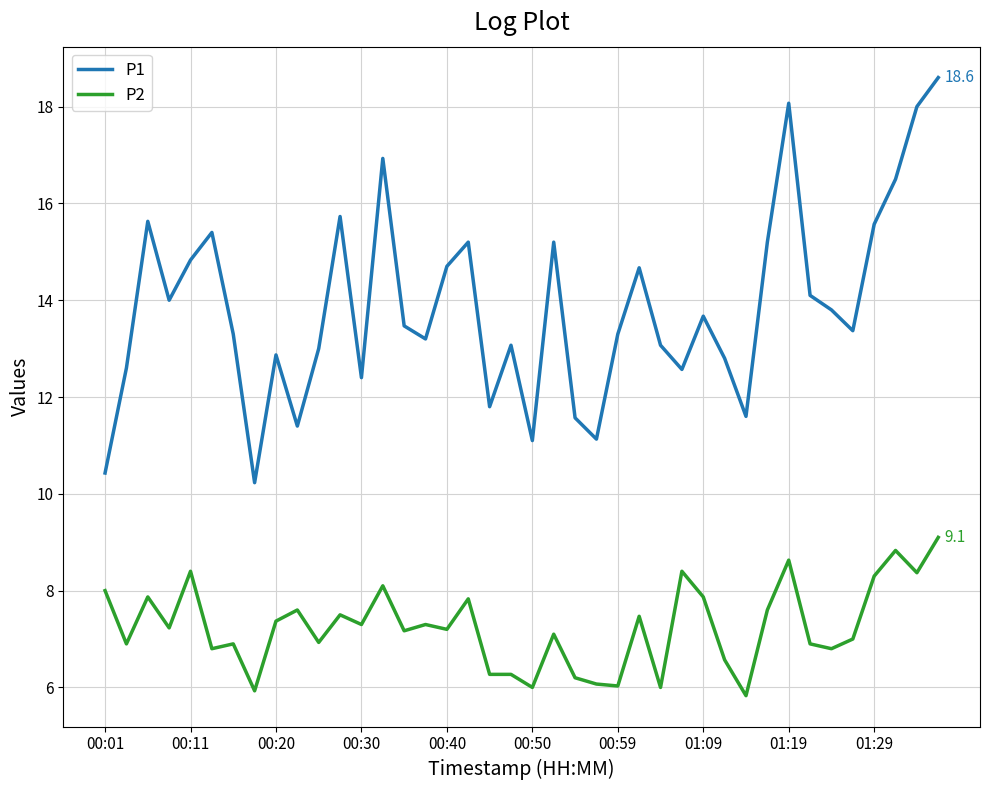

True or false: P2 and P1 cross at least once.

False